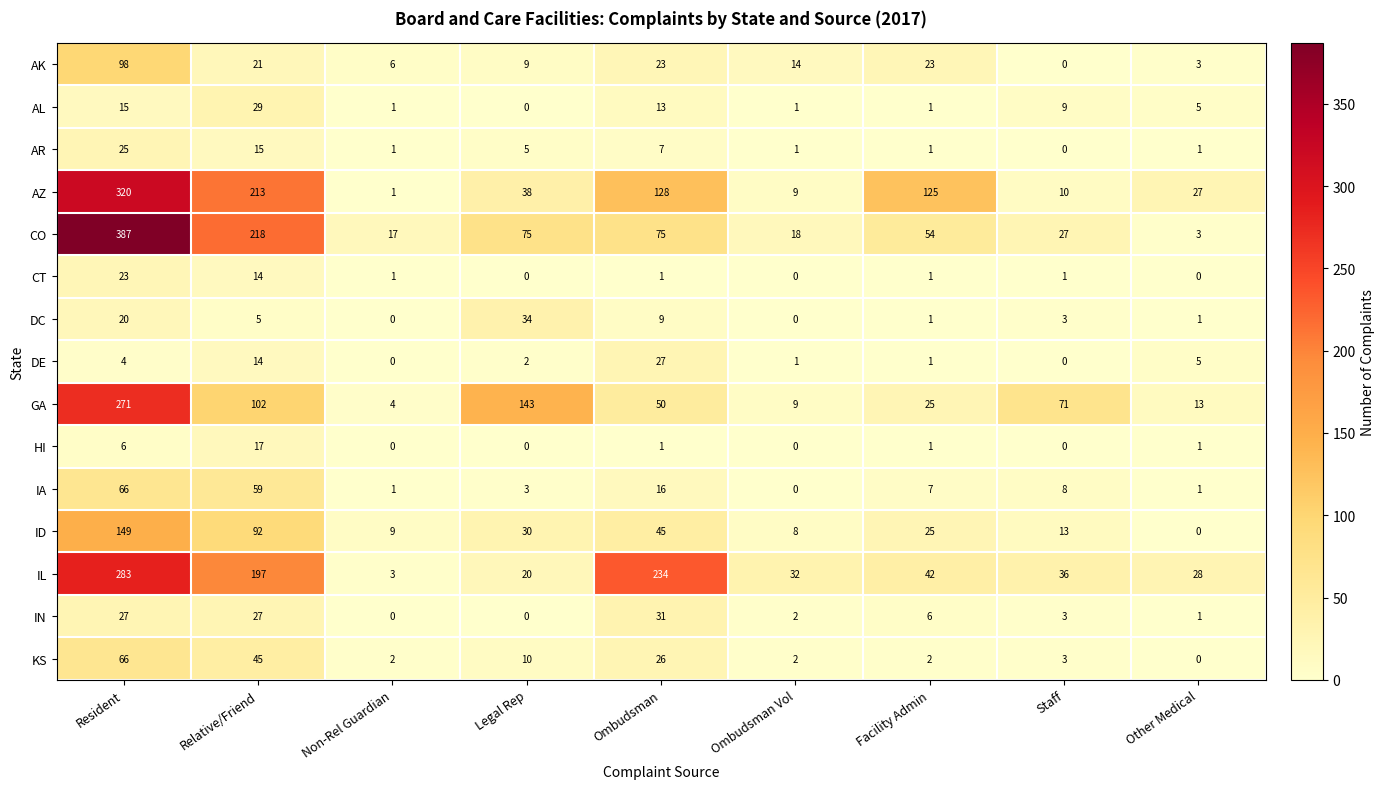

Which series has the largest range (max minus min)?

CO